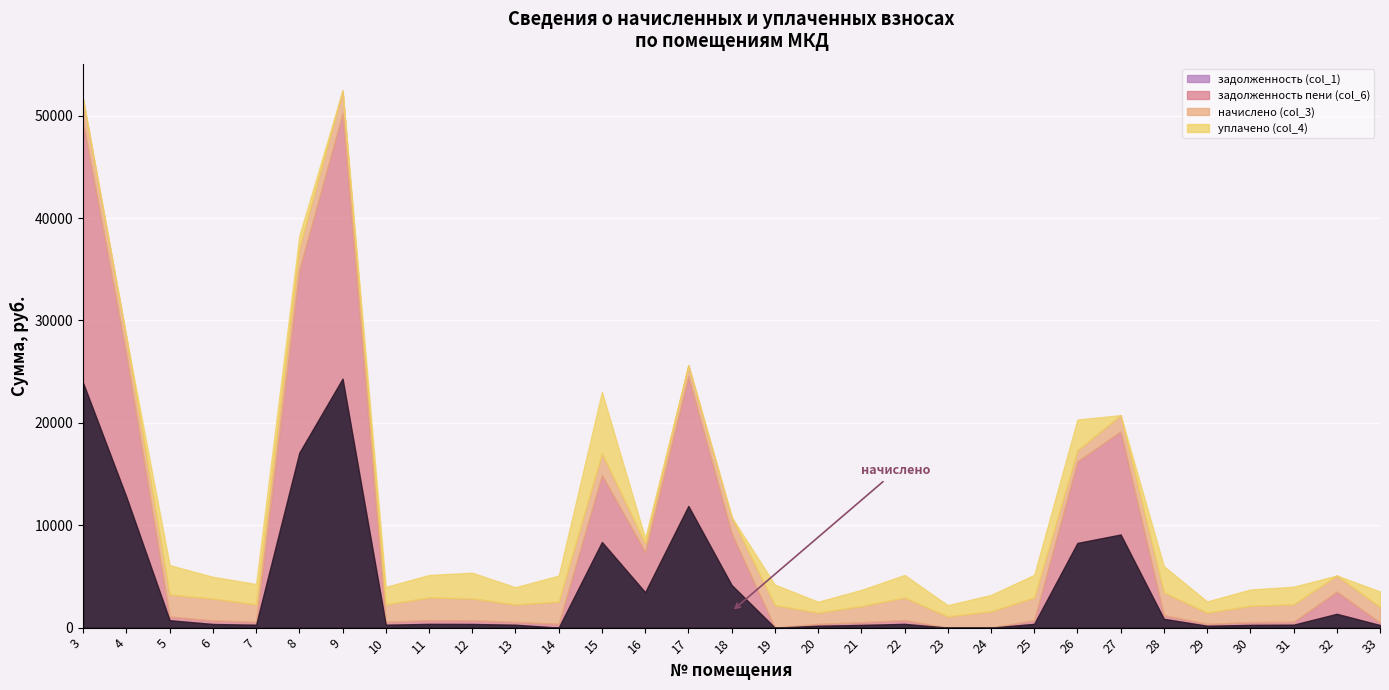

How many values in the задолженность пени (col_6) series exceed 362?

16